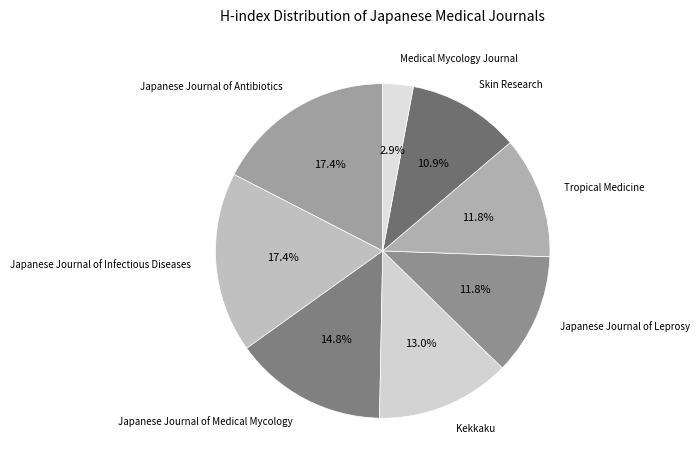

Is it true that Skin Research is 11% of the pie?

True